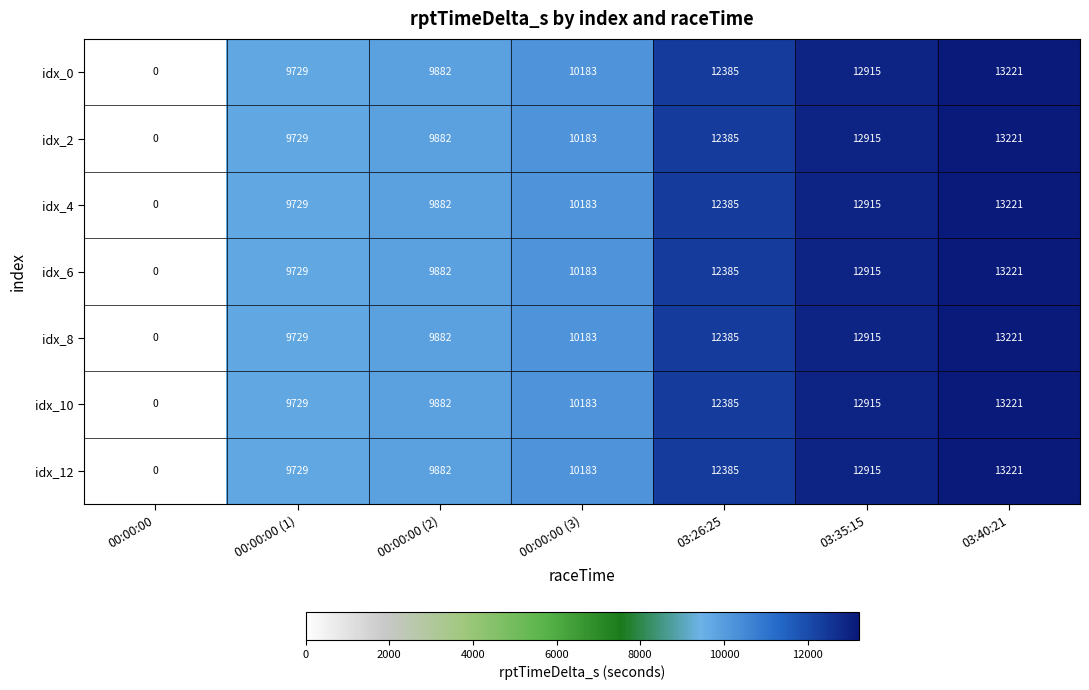

List the labels in order of idx_4 value, largest first.

03:40:21, 03:35:15, 03:26:25, 00:00:00 (3), 00:00:00 (2), 00:00:00 (1), 00:00:00